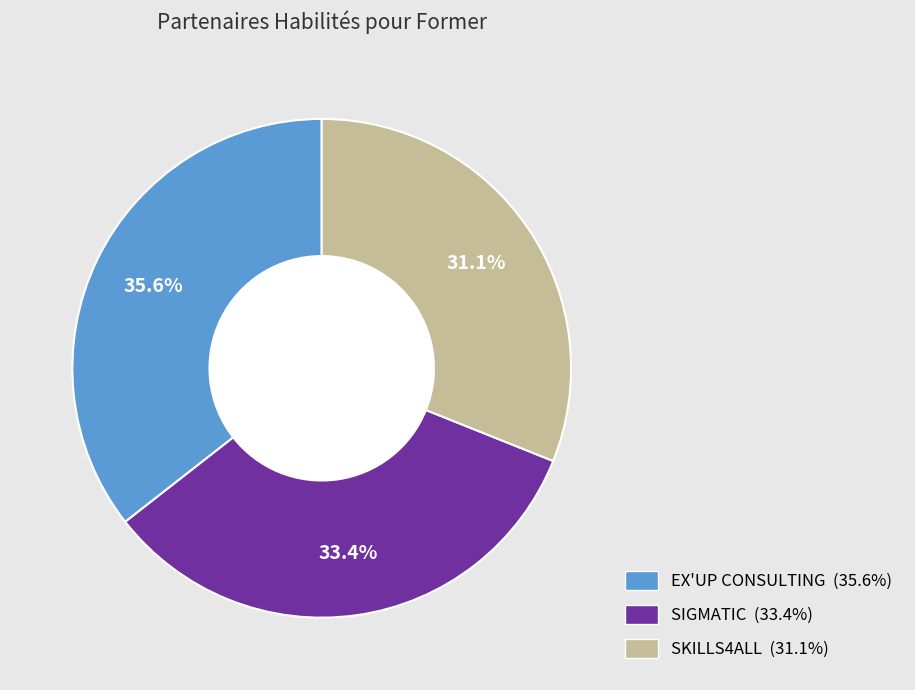

What is the smallest slice in the pie chart?

SKILLS4ALL